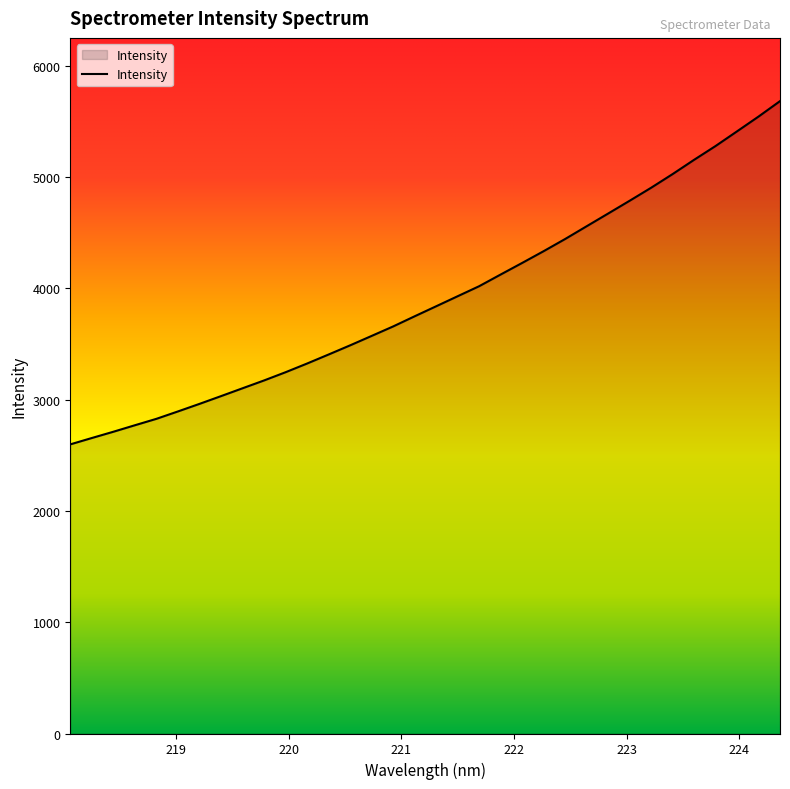

What is the maximum value shown in the chart?

5682.3